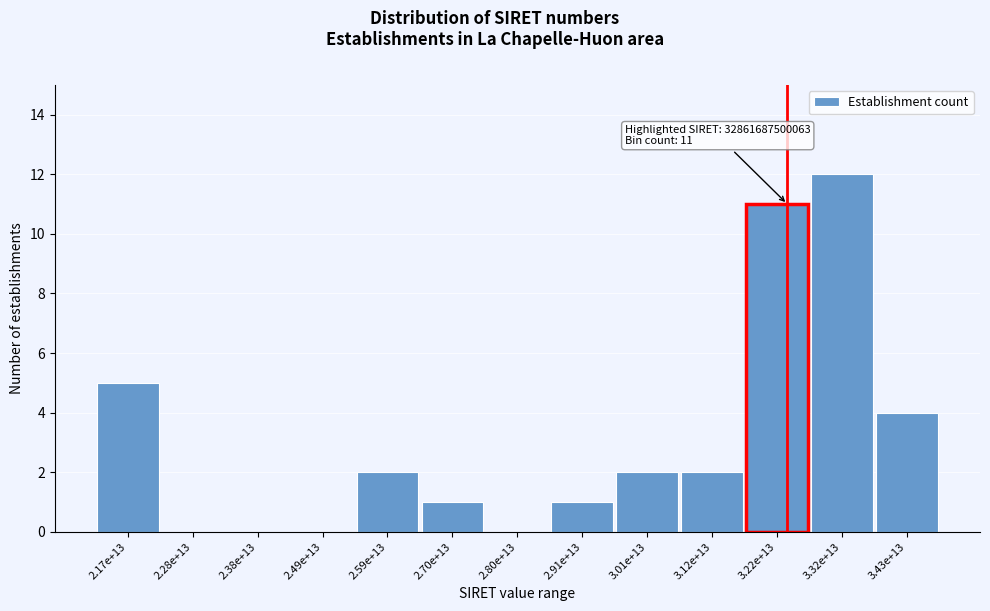

Reading left to right, extract all data points from this chart.

2.17e+13=5	2.28e+13=0	2.38e+13=0	2.49e+13=0	2.59e+13=2	2.70e+13=1	2.80e+13=0	2.91e+13=1	3.01e+13=2	3.12e+13=2	3.22e+13=11	3.32e+13=12	3.43e+13=4